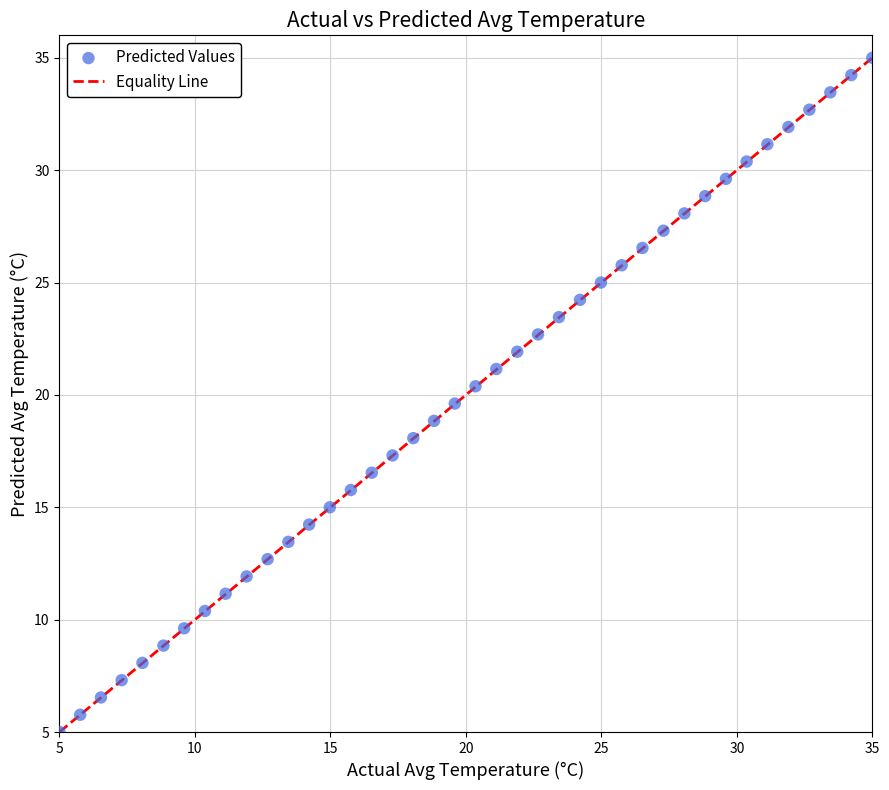

What is the range of Y values (max minus min)?

30.0